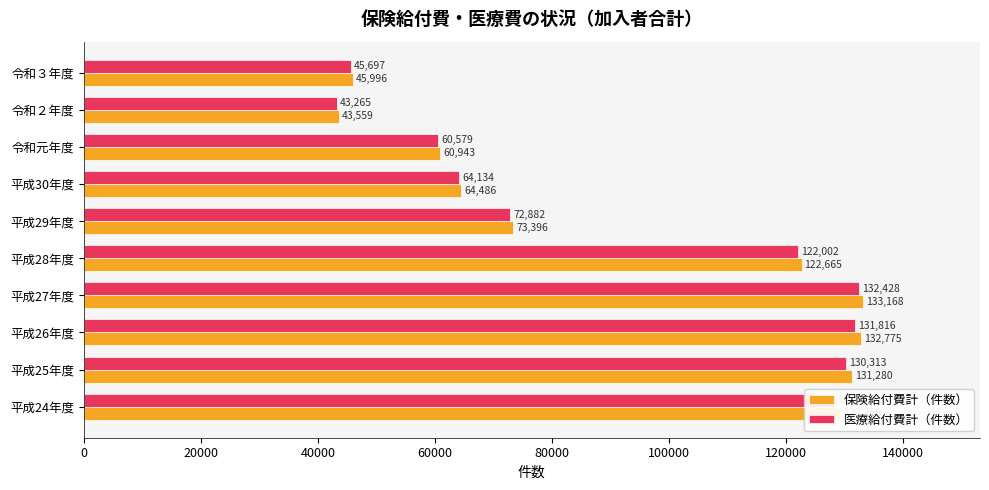

What is the spread (max minus min) of values at 平成25年度?

967